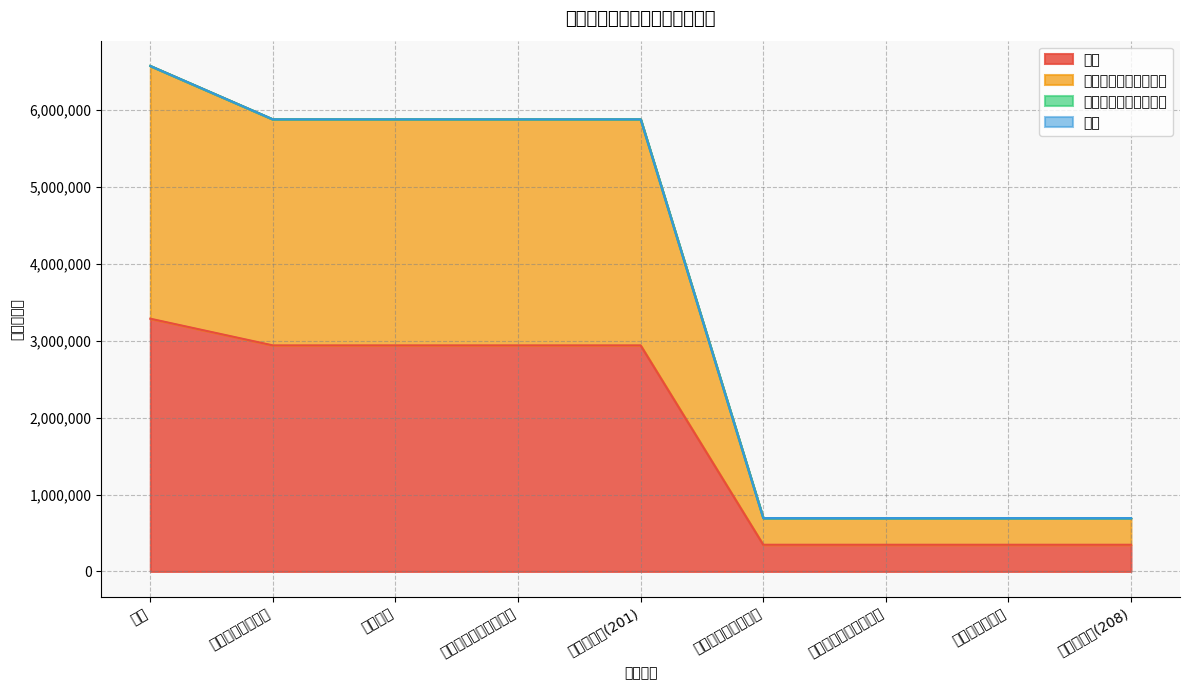

What is the total value across all series at 社会保障和就业支出?

1041696.0